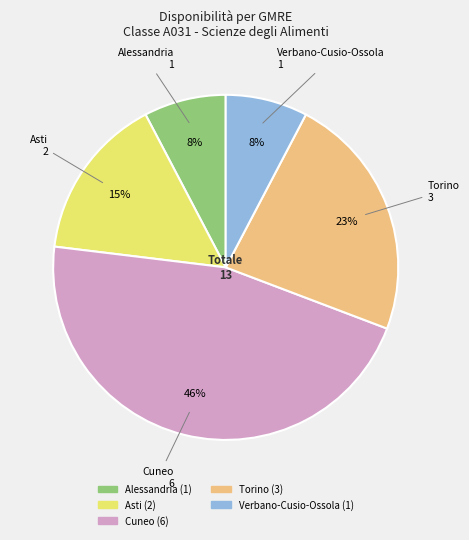

What percentage is the Cuneo slice, to the nearest percent?

46%